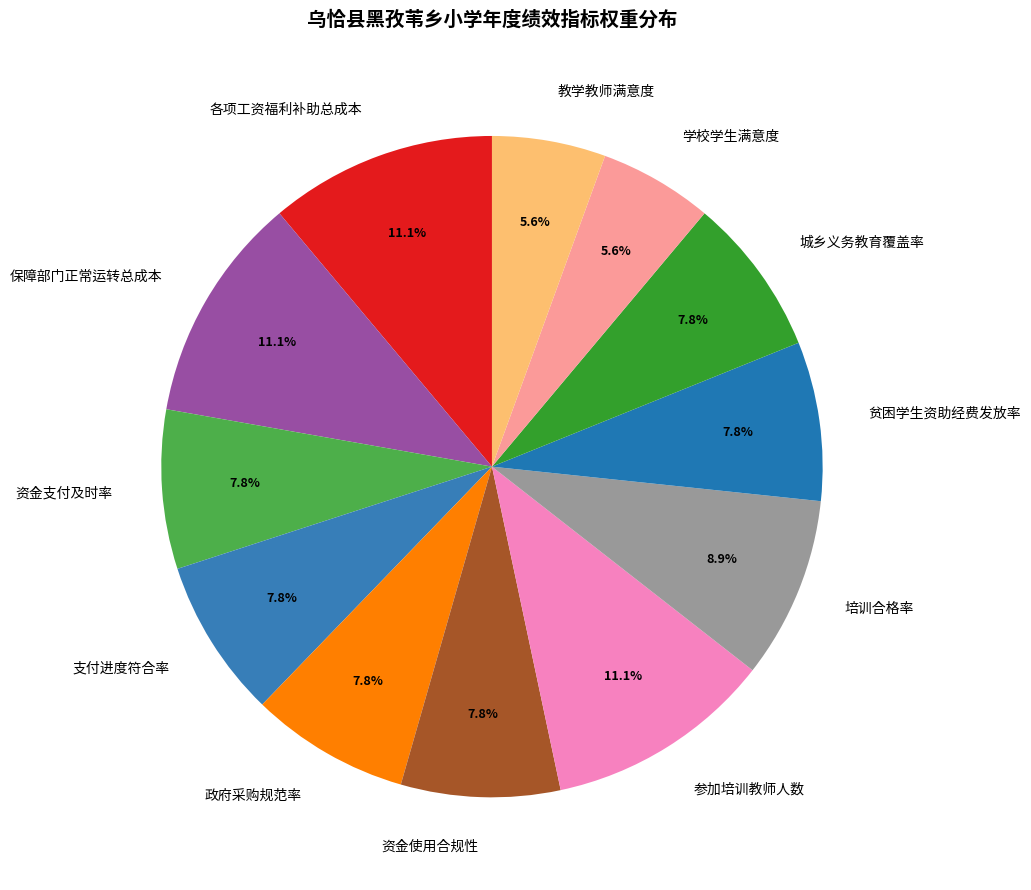

What is the ratio of the value at 培训合格率 to the value at 各项工资福利补助总成本?

0.8